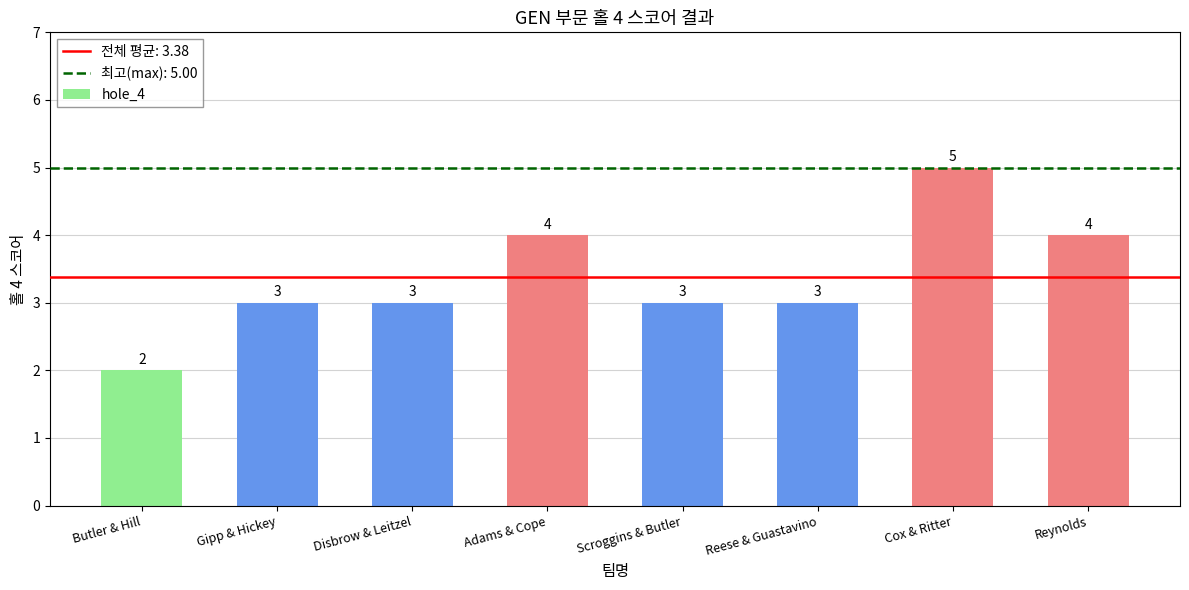

Are the bars grouped side by side (vs. stacked)?

No